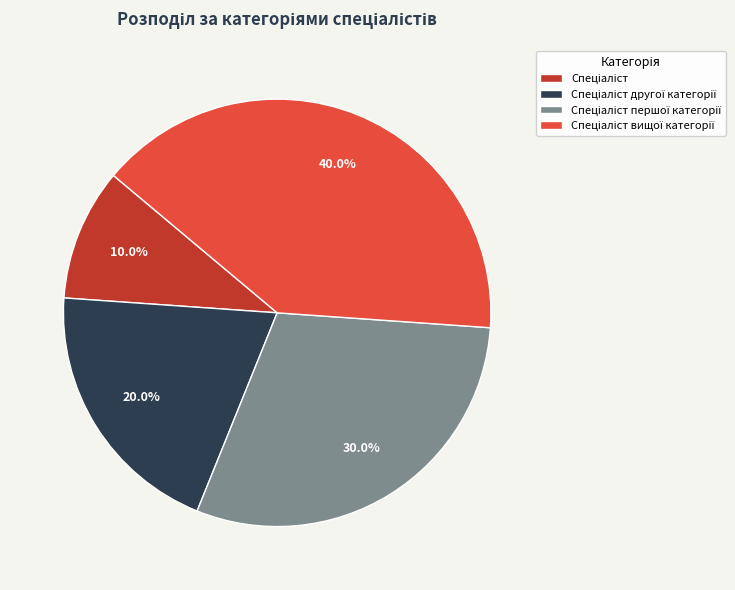

Is there a majority slice in this chart?

No